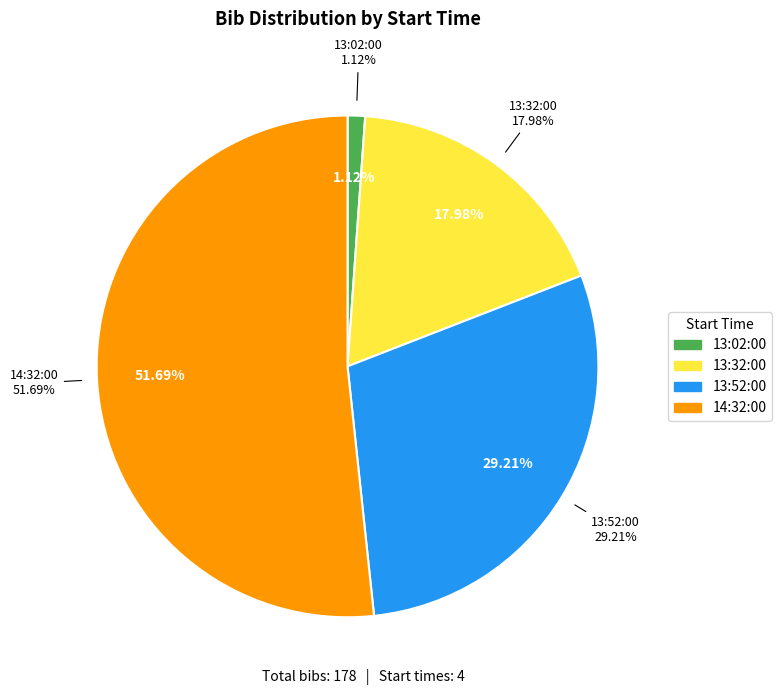

Count the number of slices in the pie.

4